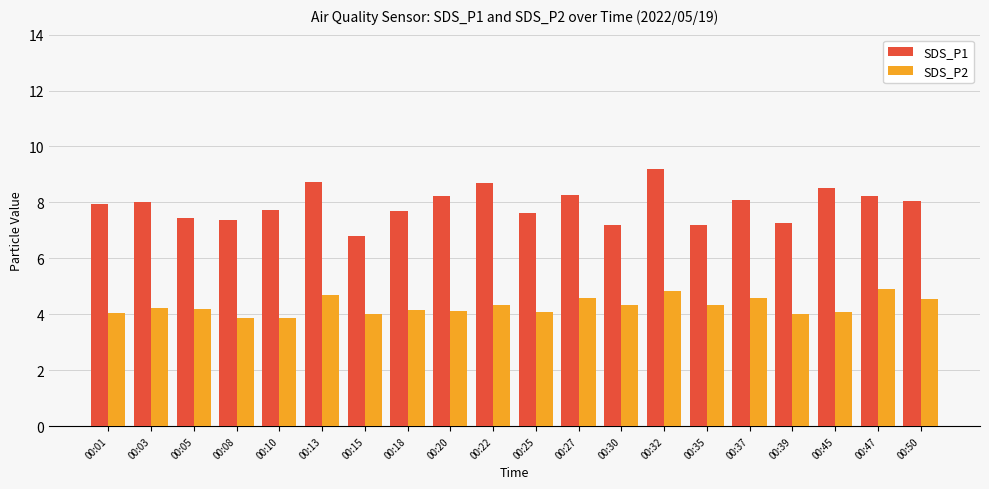

What are all the series names shown in the legend?

SDS_P1, SDS_P2